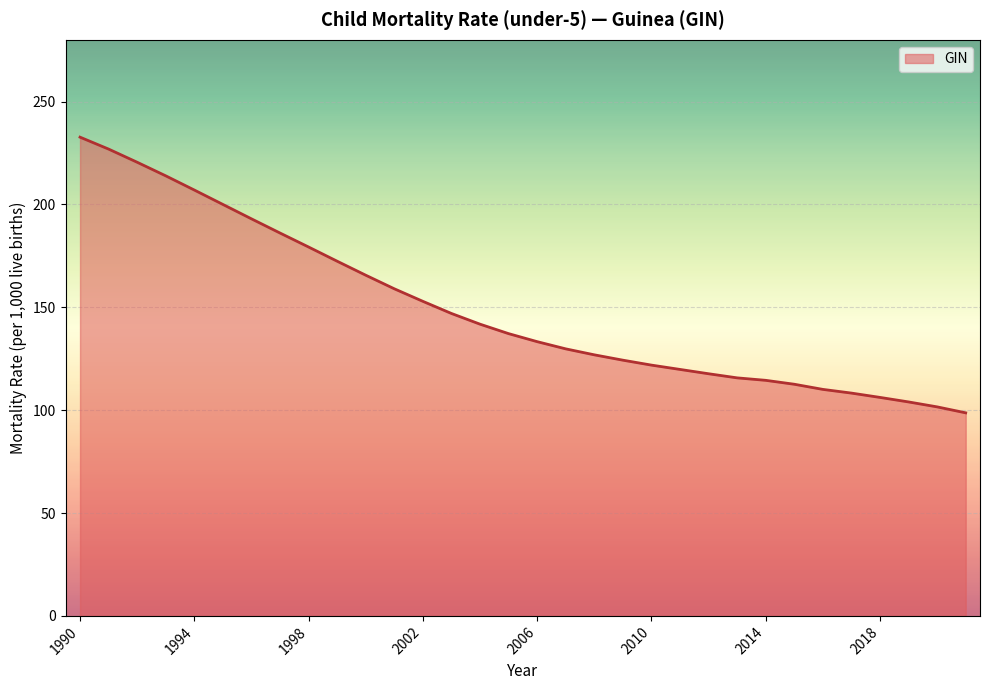

What is the average value?

149.4